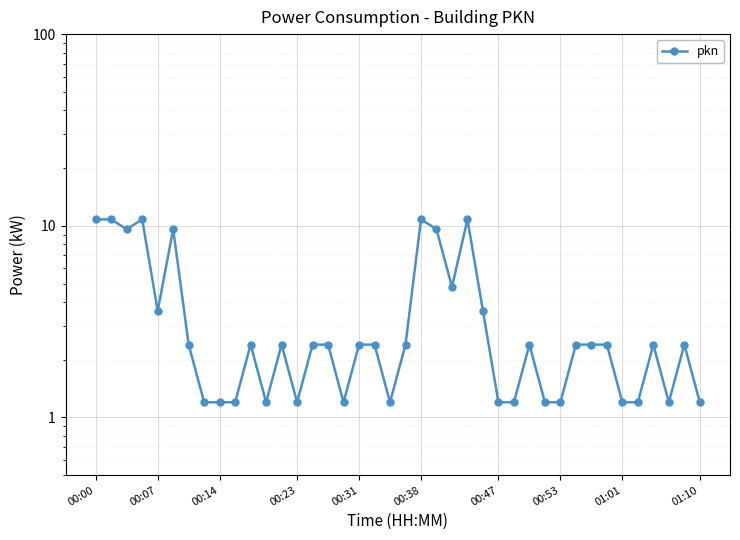

What is the difference between the maximum and second lowest values?

9.6